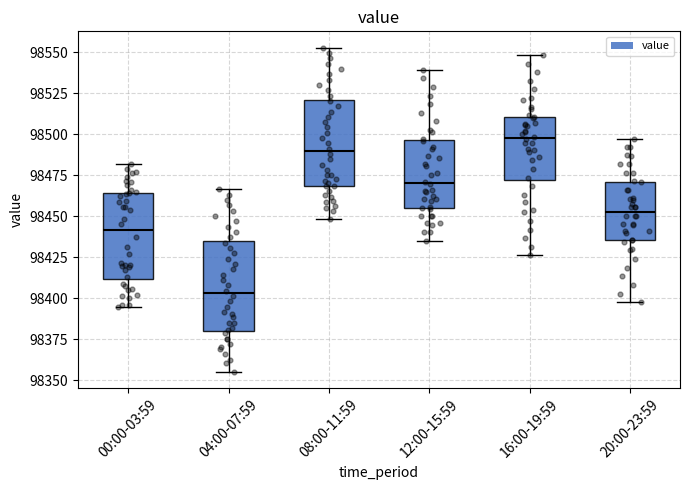

Reading left to right, read every box against the y-axis: the position of its median line, the range the box covers, and the ends of its whiskers. The values are not printed on the chart, so give them approximately, as read against the axis.

00:00-03:59: median 98440, box 98410 to 98465, whiskers 98395 to 98480
04:00-07:59: median 98405, box 98380 to 98435, whiskers 98355 to 98465
08:00-11:59: median 98490, box 98470 to 98520, whiskers 98450 to 98555
12:00-15:59: median 98470, box 98455 to 98495, whiskers 98435 to 98540
16:00-19:59: median 98500, box 98470 to 98510, whiskers 98425 to 98550
20:00-23:59: median 98455, box 98435 to 98470, whiskers 98400 to 98495